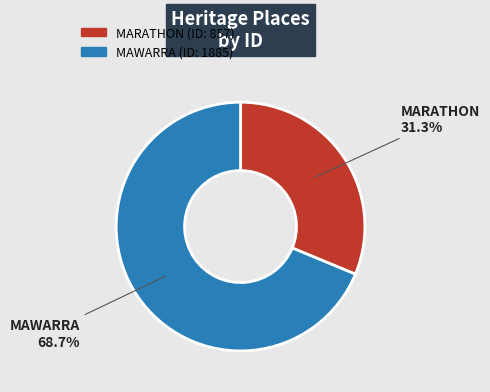

Does MAWARRA account for over 50% of the chart?

Yes